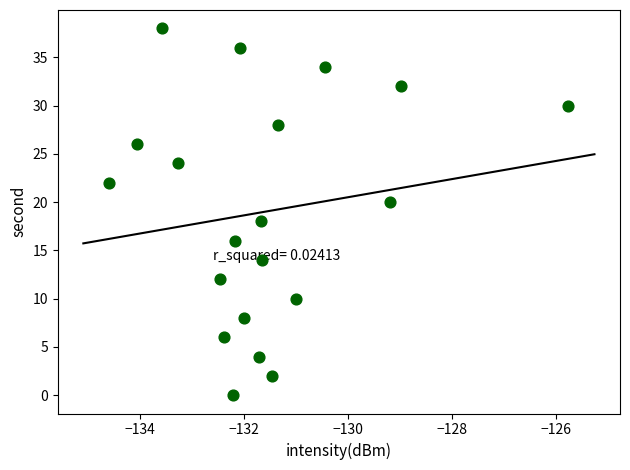

What is the range of Y values (max minus min)?

38